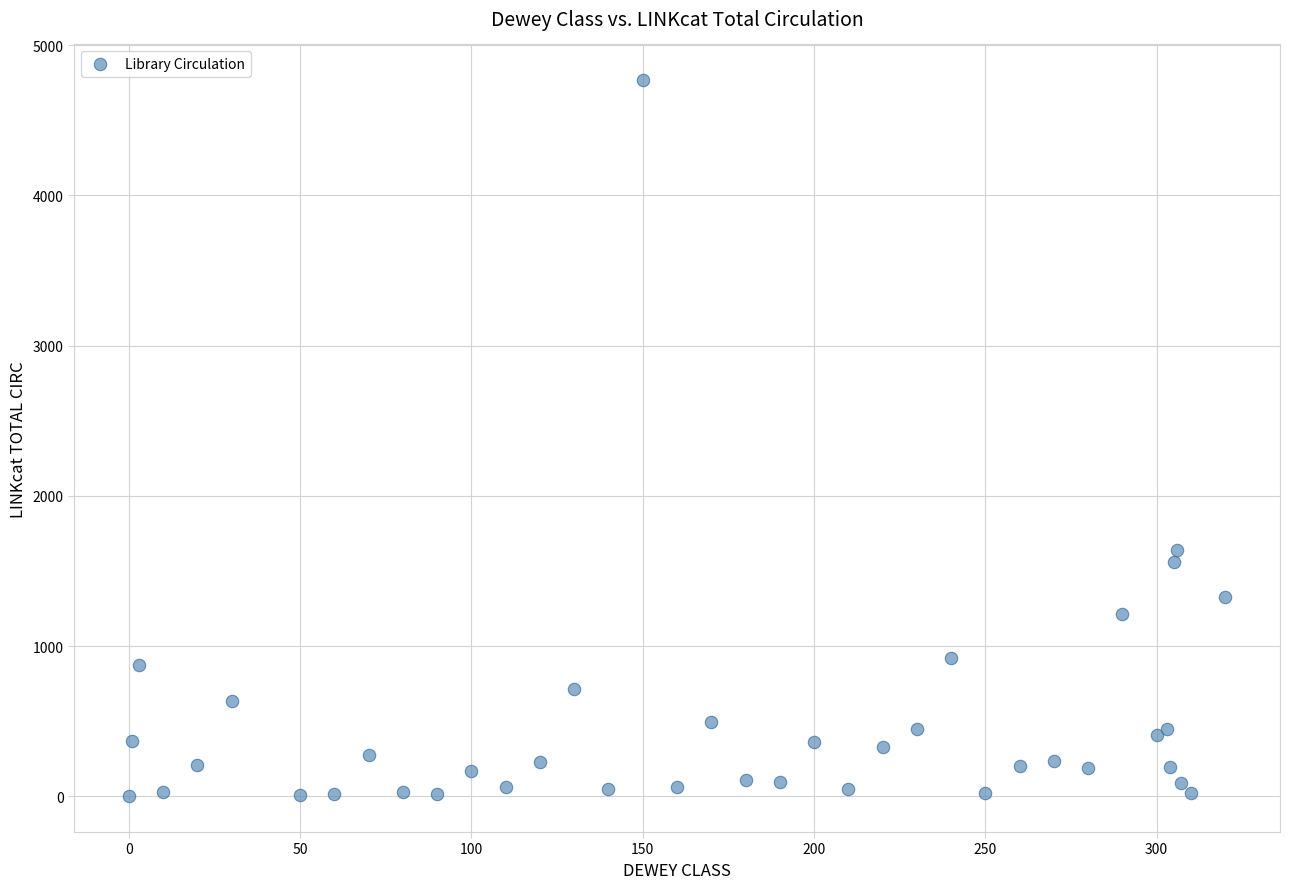

What Y value in the scatter plot is closest to 2383?

1638